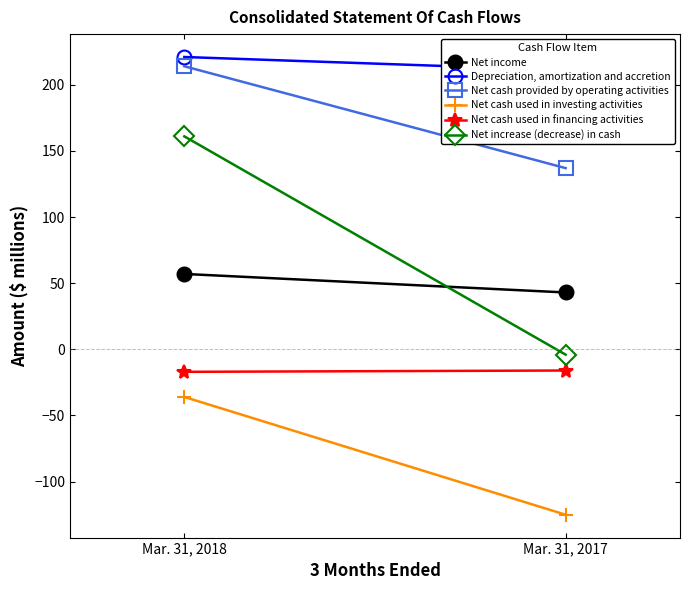

At which label does Net cash used in financing activities reach its peak?

Mar. 31, 2017